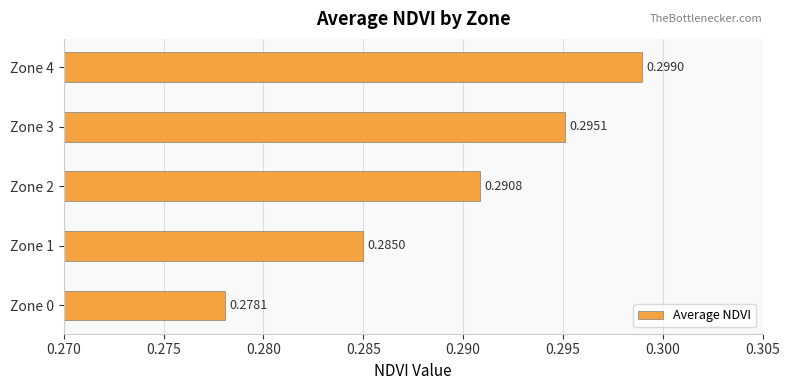

List the labels in order of value, smallest first.

Zone 0, Zone 1, Zone 2, Zone 3, Zone 4